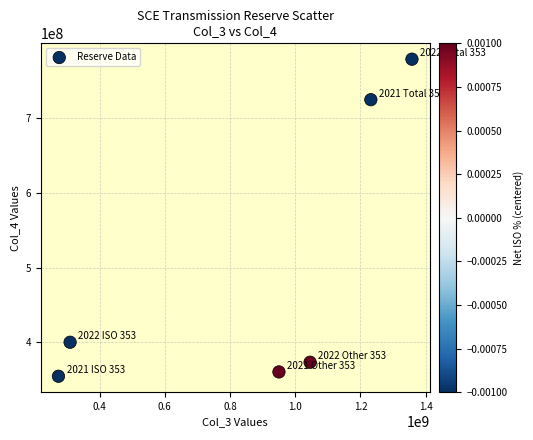

What Y value in the scatter plot is closest to 566525583?

724068574.3